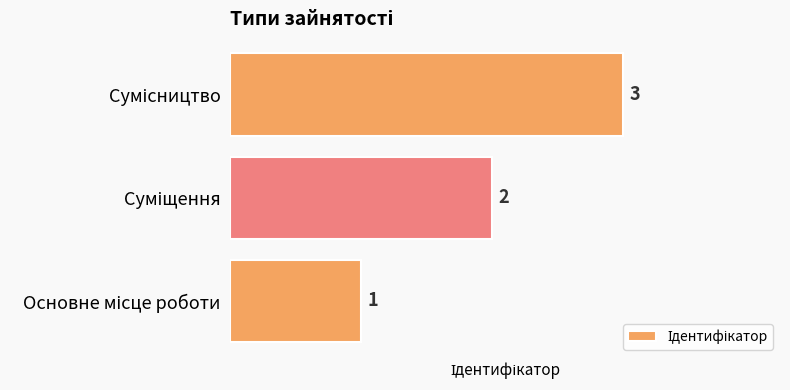

Count the number of data series in this chart.

1